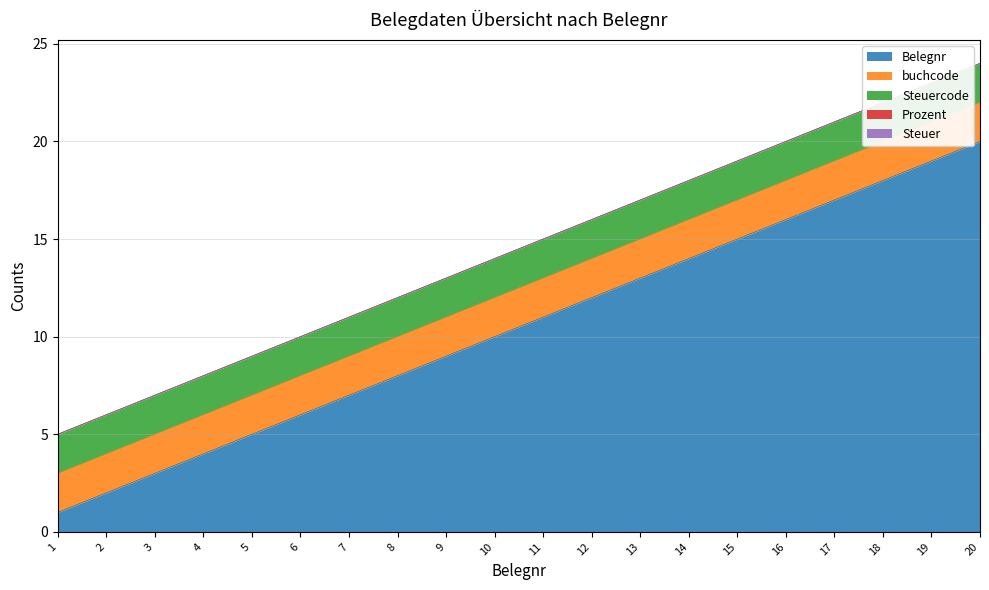

At which category is the sum across all series the highest?

20